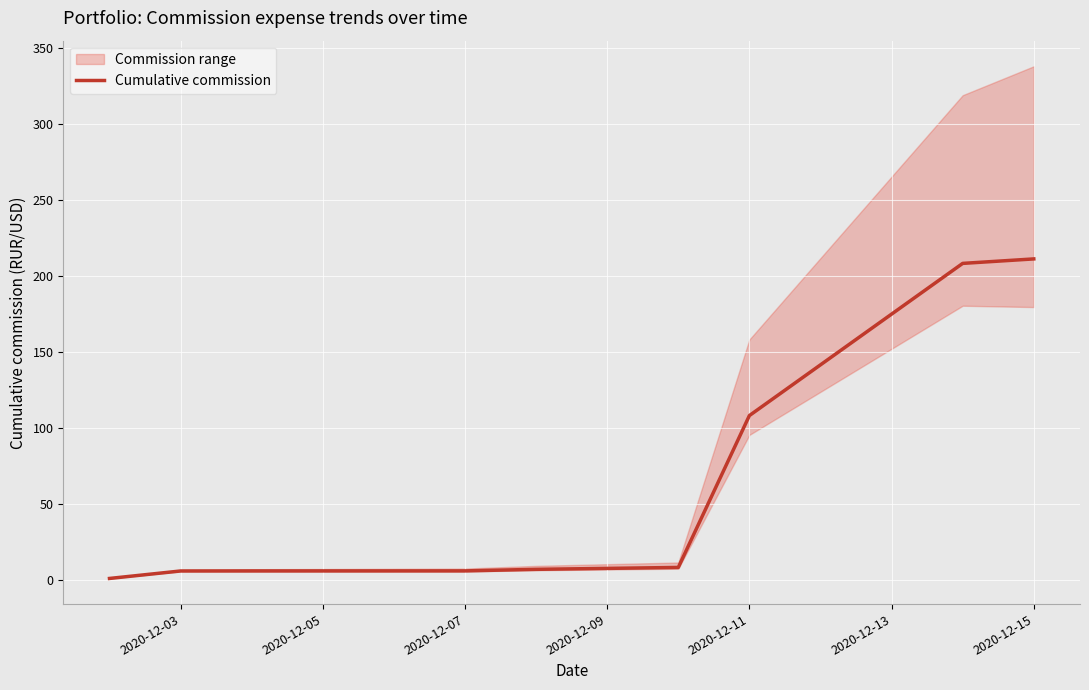

What is the maximum value for Cumulative commission?

211.4